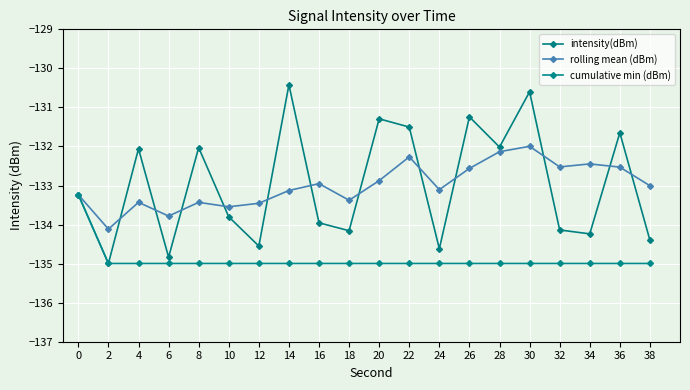

True or false: rolling mean (dBm) and cumulative min (dBm) cross at least once.

False